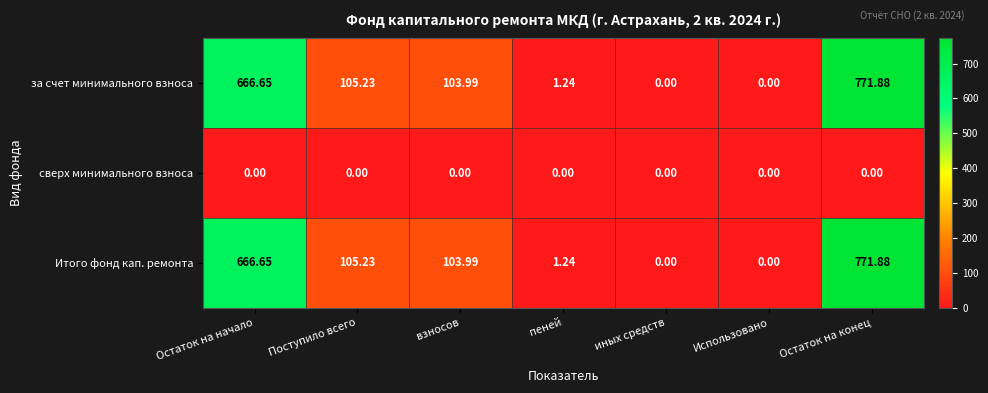

At which label does за счет минимального взноса first exceed 103?

Остаток на начало